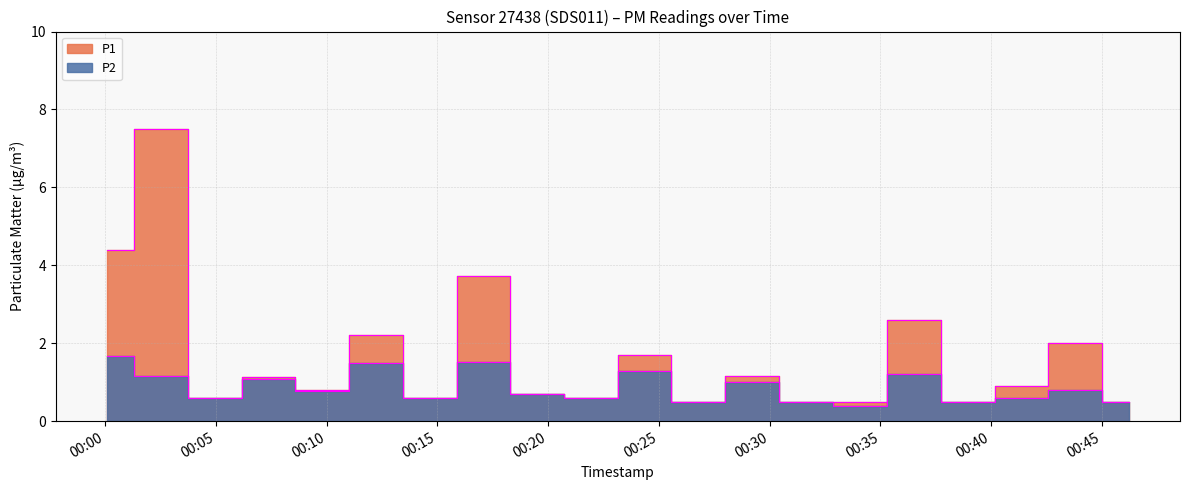

What is the label of the 5th point from the left?

2023-07-28T00:09:48